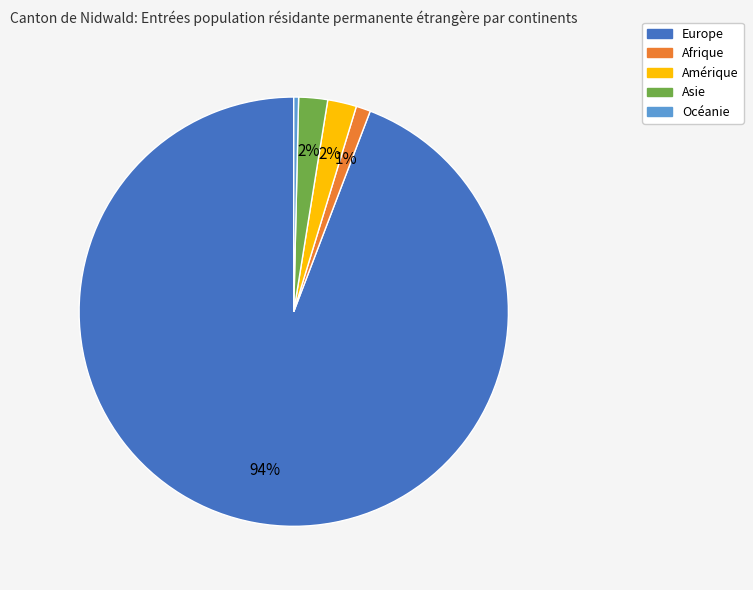

What is the majority slice?

Europe